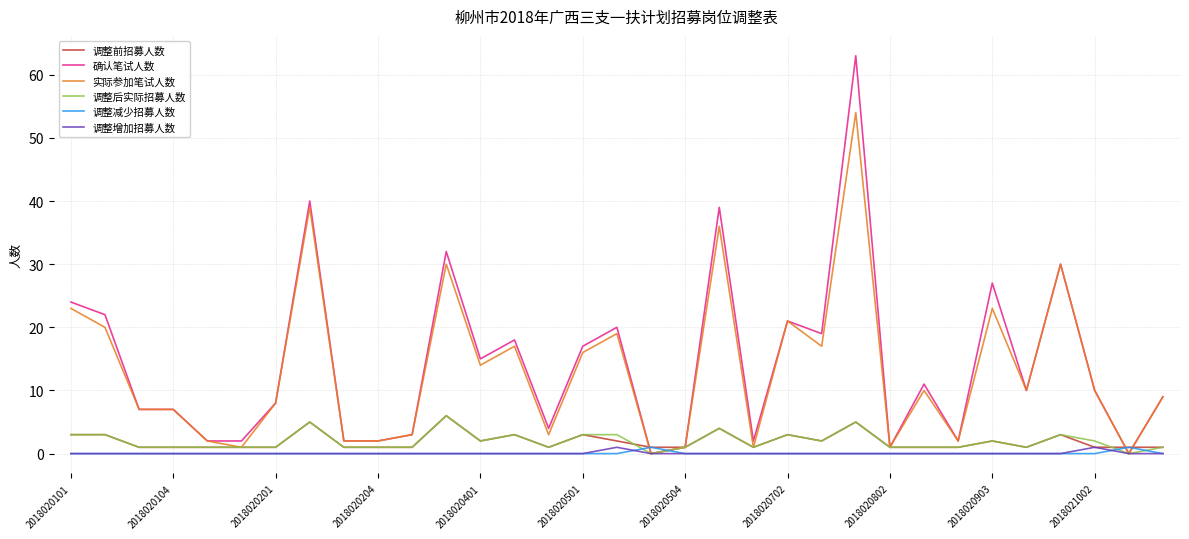

True or false: 实际参加笔试人数 has more than 1 interior local peaks.

True